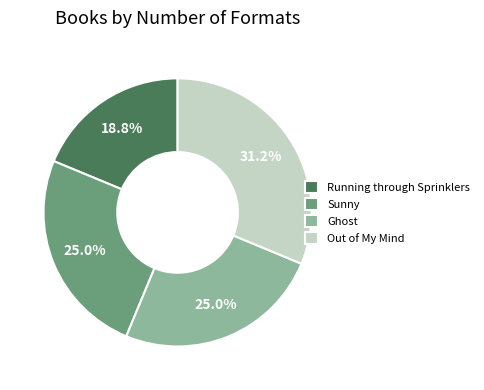

How many segments does this pie chart have?

4